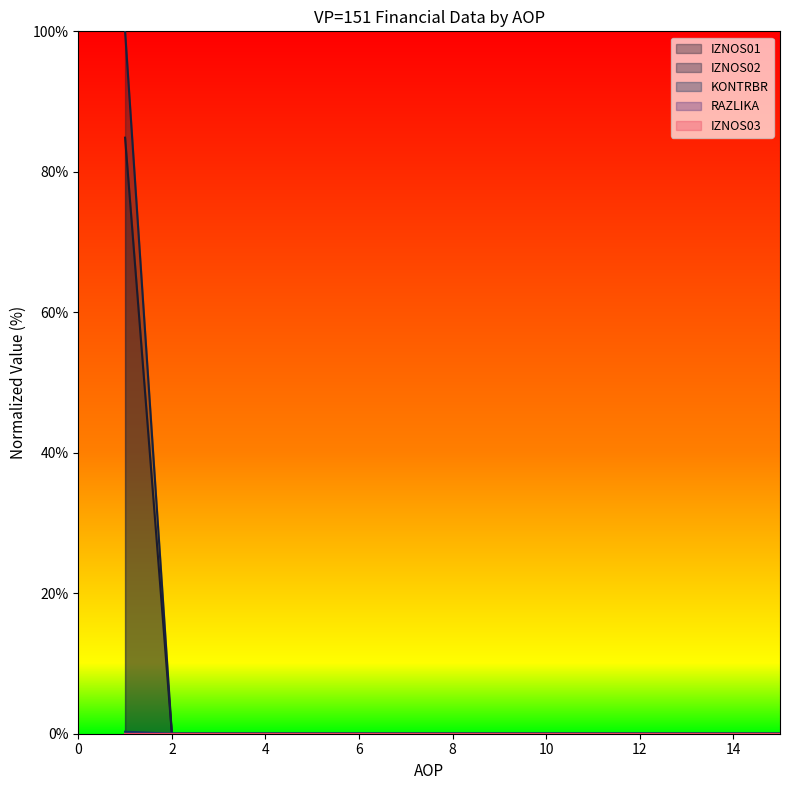

Count the RAZLIKA values in the range 0 to 1.

15